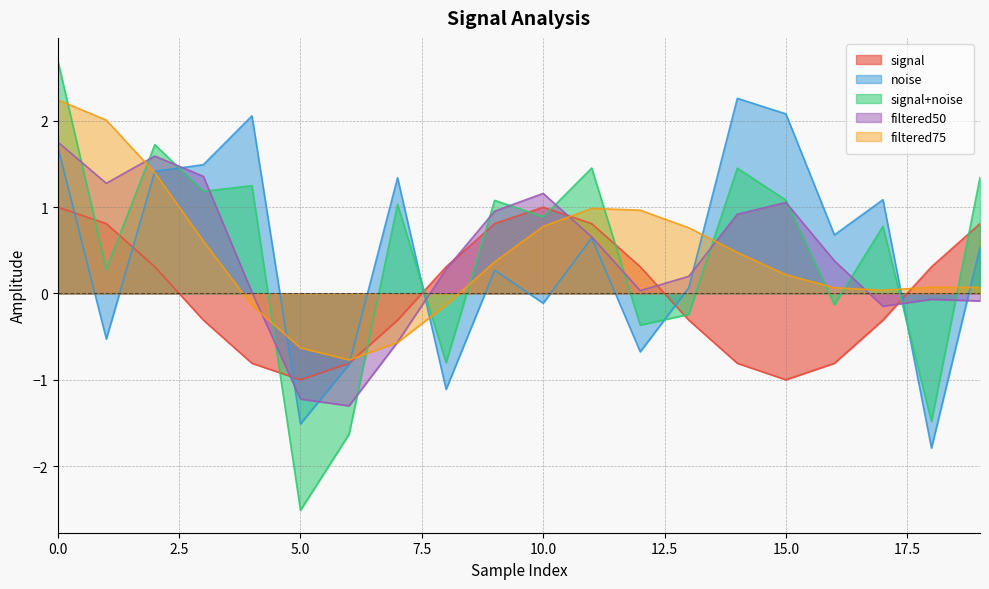

What is the total value across all series at 14?

4.3